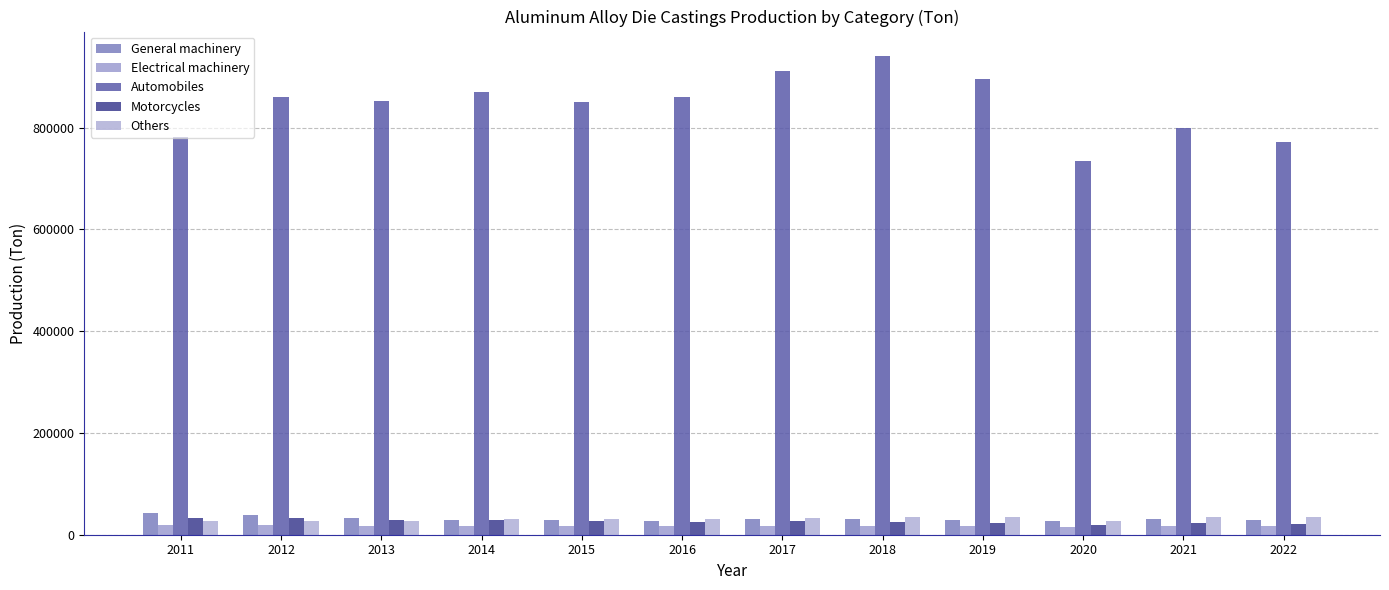

What is the difference between the Electrical machinery values at 2022 and 2020?

2439.3